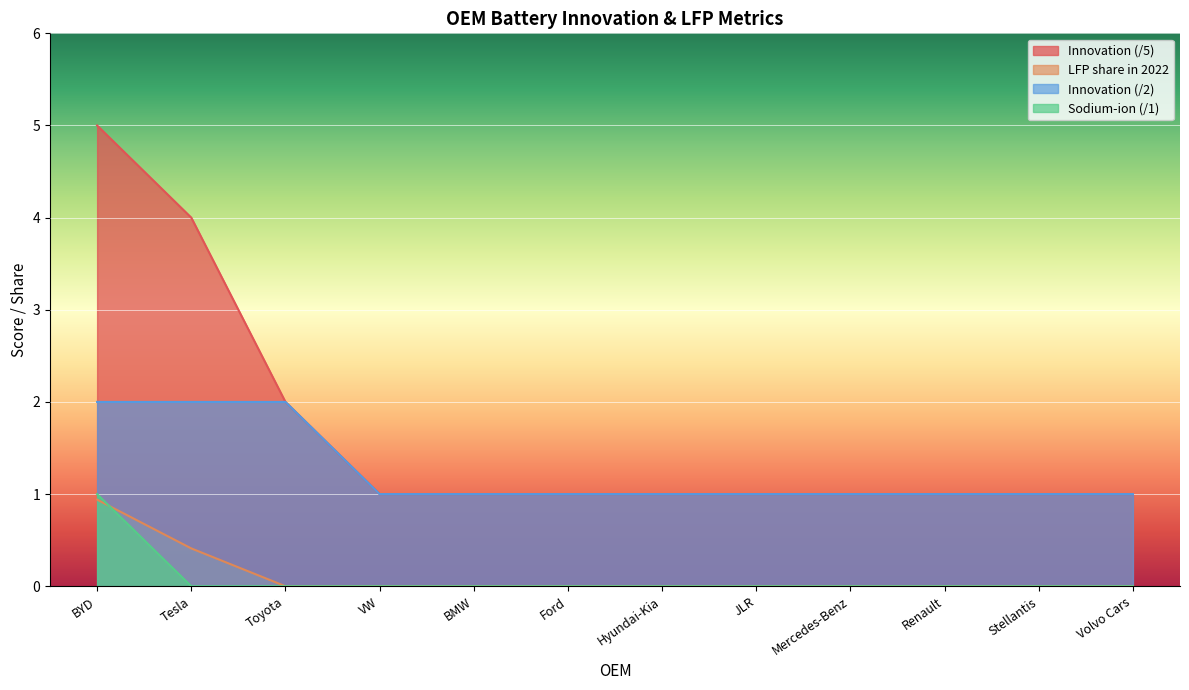

The Innovation (/5) series shows 4.0 at Tesla. True or false?

True